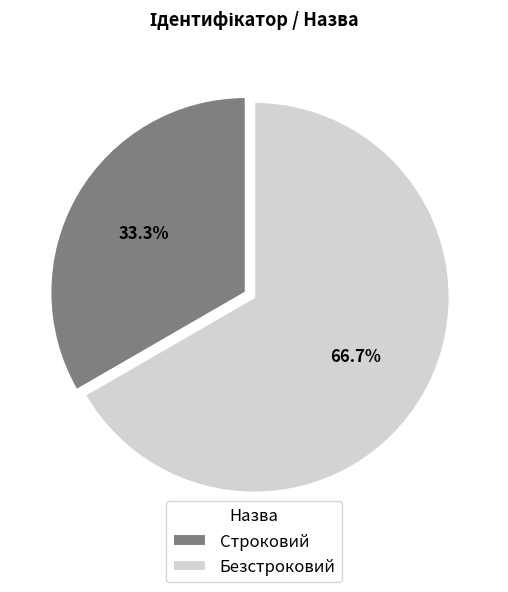

How much of the chart is everything except Безстроковий?

33.3%